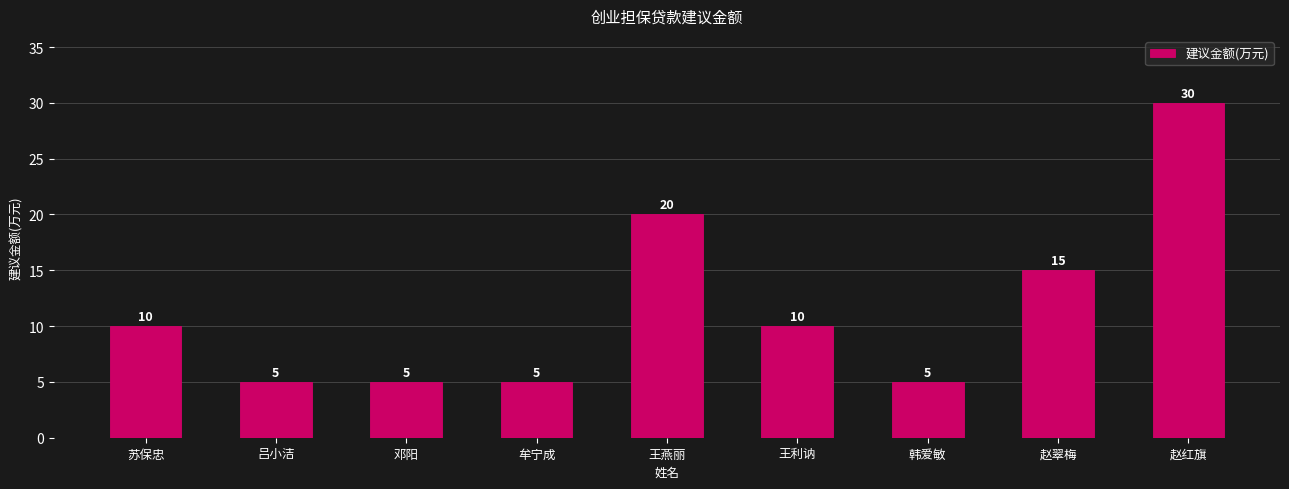

Where is the data nearest to the value 17?

赵翠梅